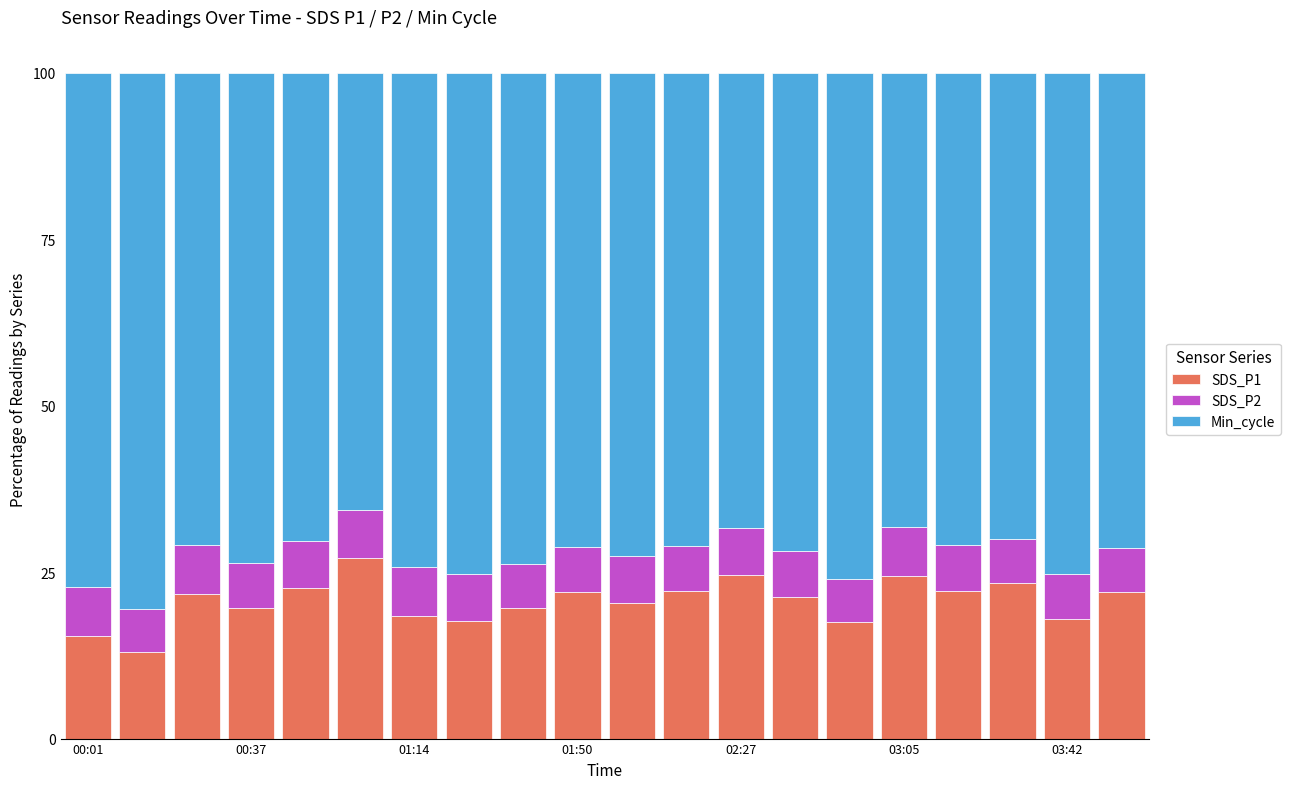

What is the difference between the second highest and second lowest values in the SDS_P1 series?

9.1